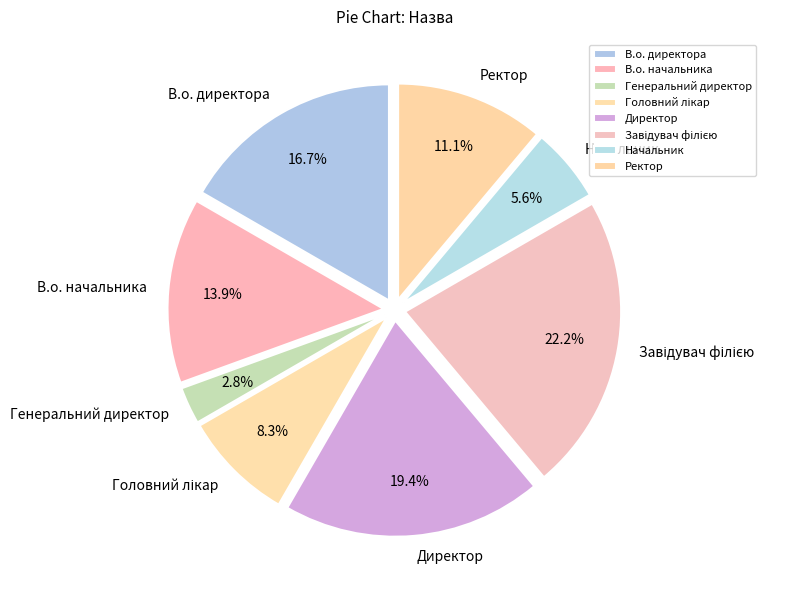

What portion of the pie excludes В.о. директора?

83.3%